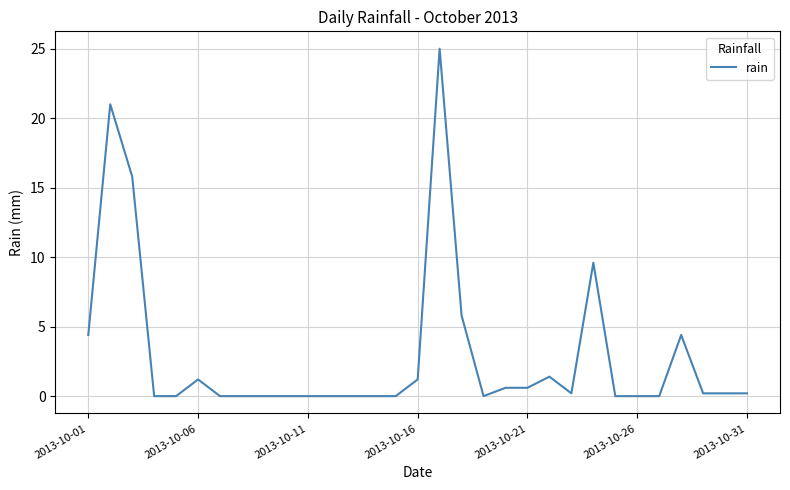

What is the maximum value shown in the chart?

25.0